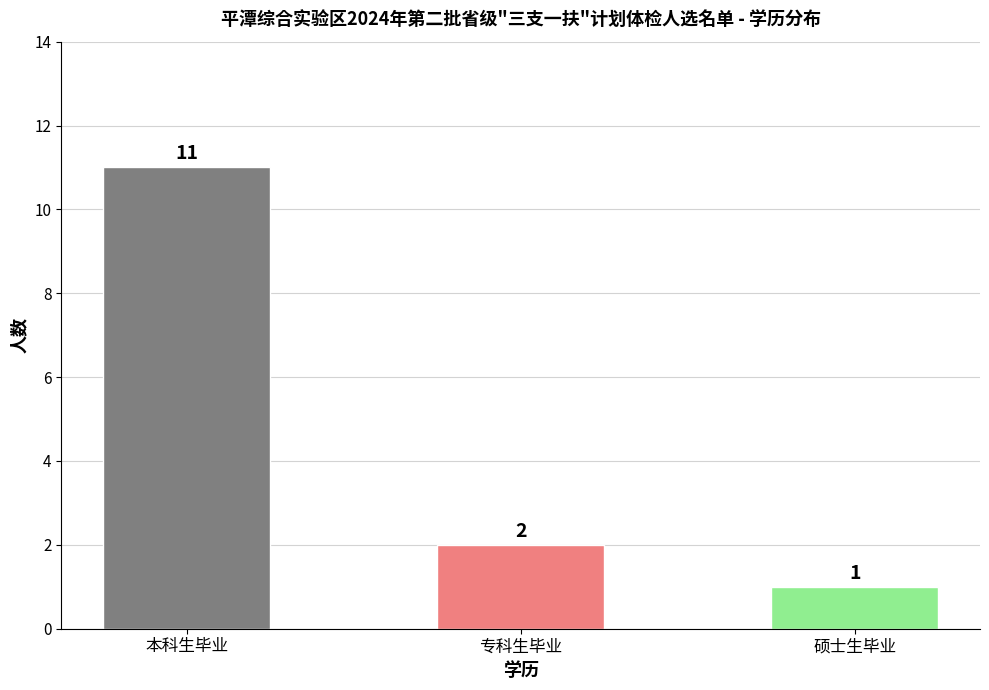

Is it true that the value at 硕士生毕业 is 2?

False